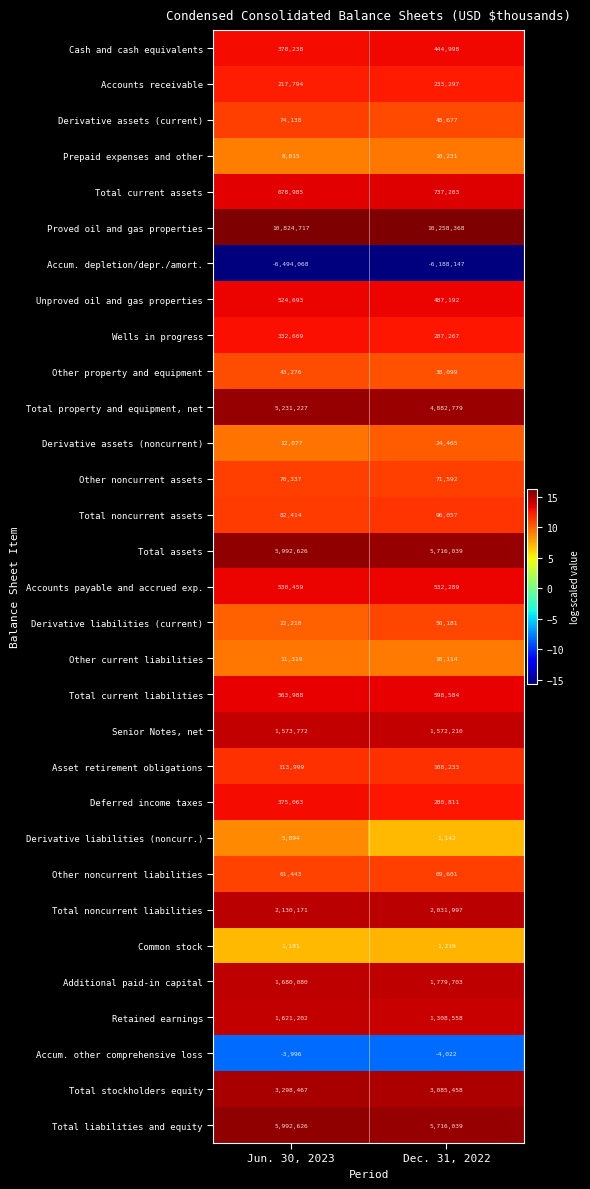

What is the minimum value for Total liabilities and equity?

5716039